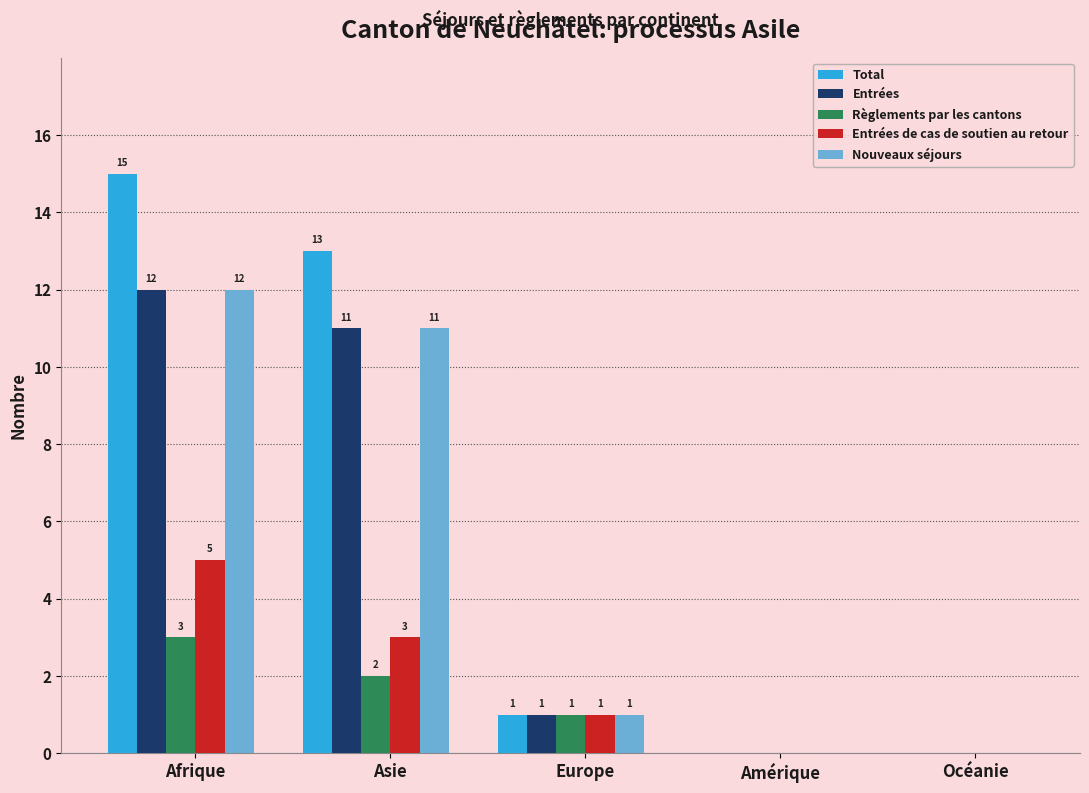

Read the Nouveaux séjours value at Afrique.

12